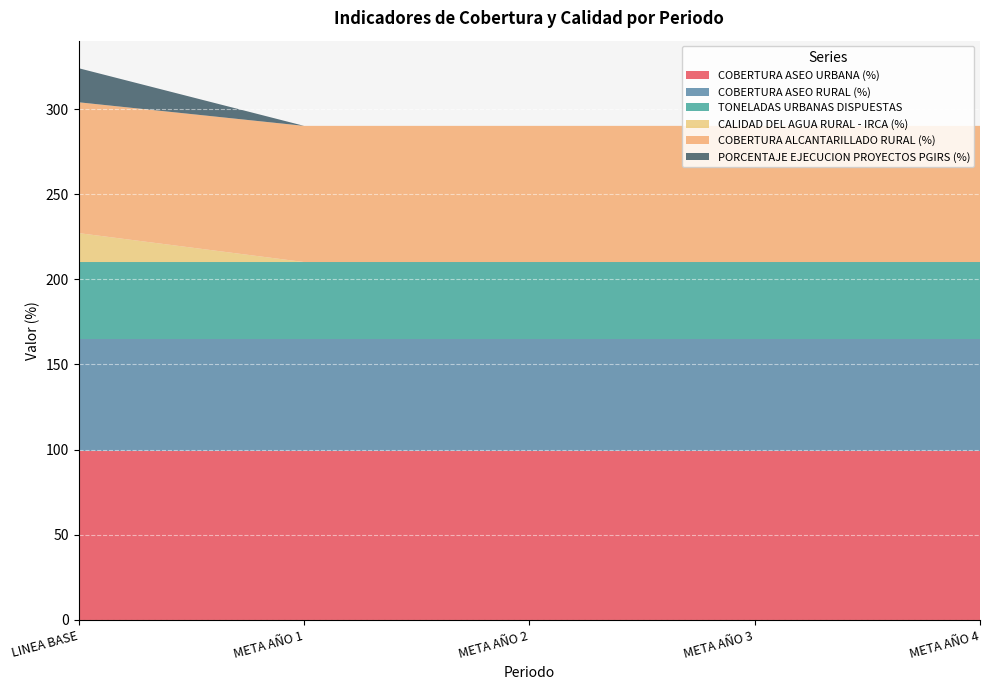

Reading right to left, what are all the values shown in this chart?

COBERTURA ASEO URBANA (%): META AÑO 4=99.4	META AÑO 3=99.4	META AÑO 2=99.4	META AÑO 1=99.4	LINEA BASE=99.4
COBERTURA ASEO RURAL (%): META AÑO 4=65.8	META AÑO 3=65.8	META AÑO 2=65.8	META AÑO 1=65.8	LINEA BASE=65.8
TONELADAS URBANAS DISPUESTAS: META AÑO 4=45.0	META AÑO 3=45.0	META AÑO 2=45.0	META AÑO 1=45.0	LINEA BASE=45.0
CALIDAD DEL AGUA RURAL - IRCA (%): META AÑO 4=0.0	META AÑO 3=0.0	META AÑO 2=0.0	META AÑO 1=0.0	LINEA BASE=17.0
COBERTURA ALCANTARILLADO RURAL (%): META AÑO 4=80.0	META AÑO 3=80.0	META AÑO 2=80.0	META AÑO 1=80.0	LINEA BASE=76.8
PORCENTAJE EJECUCION PROYECTOS PGIRS (%): META AÑO 4=0.0	META AÑO 3=0.0	META AÑO 2=0.0	META AÑO 1=0.0	LINEA BASE=20.0